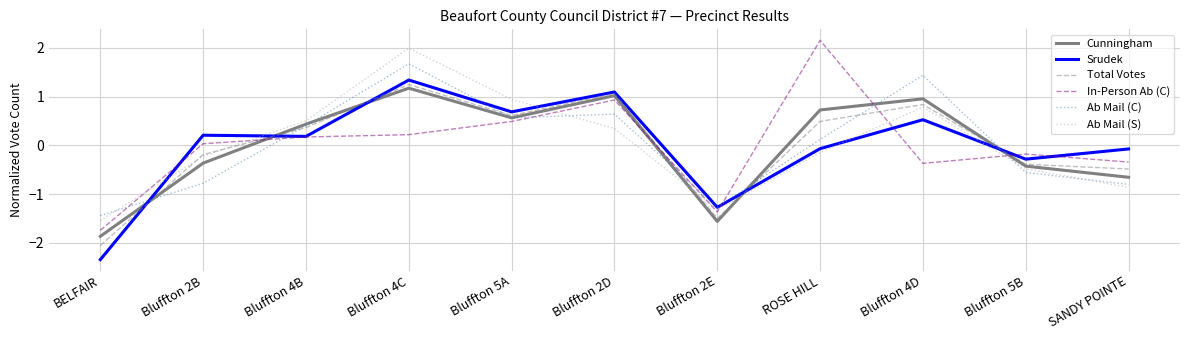

What are all the series names shown in the legend?

Cunningham, Srudek, Total Votes, In-Person Ab (C), Ab Mail (C), Ab Mail (S)